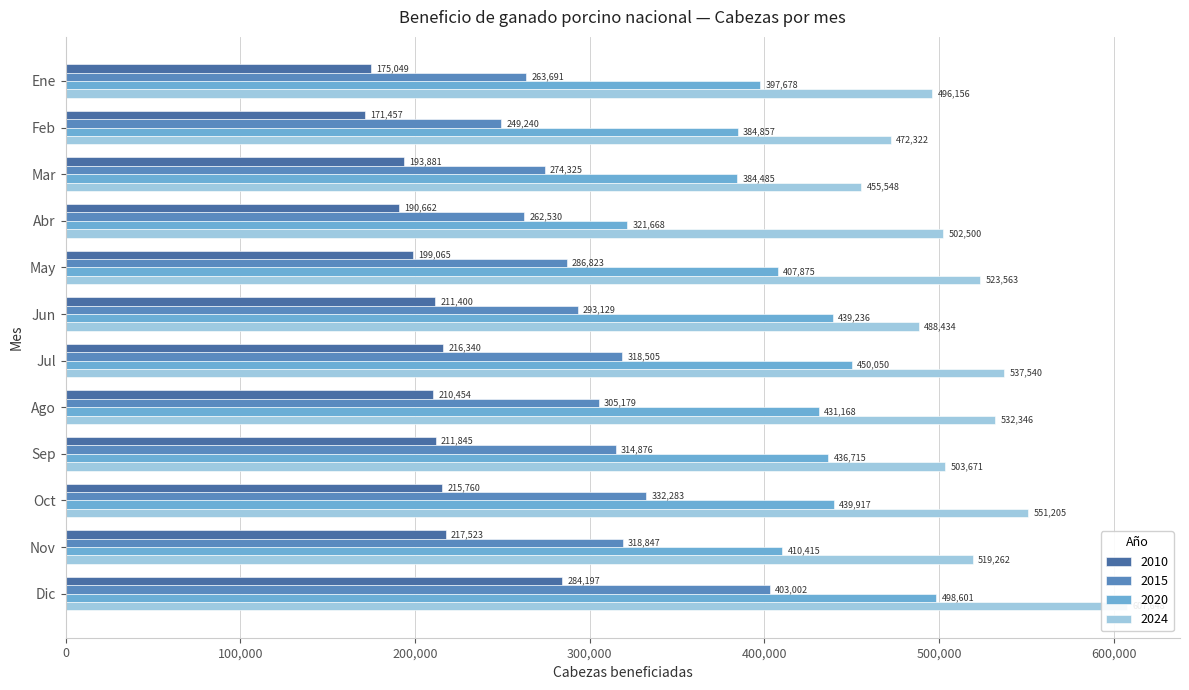

At which category is the sum across all series the highest?

Dic